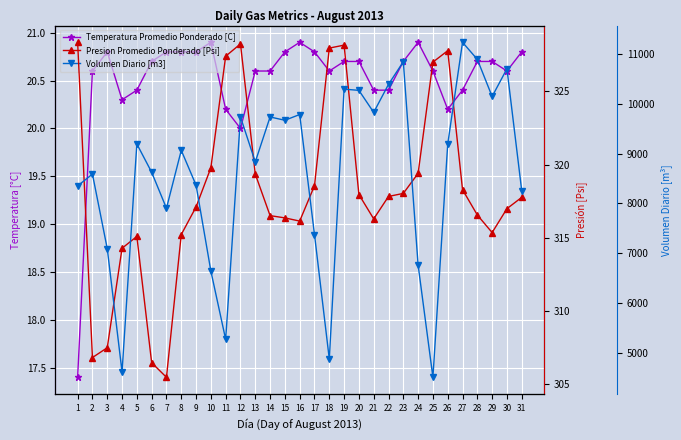

Reading left to right, transcribe all the data shown in this chart.

Temperatura Promedio Ponderado [C]: 1=17.4	2=20.6	3=20.8	4=20.3	5=20.4	6=20.7	7=20.8	8=20.8	9=20.8	10=20.9	11=20.2	12=20.0	13=20.6	14=20.6	15=20.8	16=20.9	17=20.8	18=20.6	19=20.7	20=20.7	21=20.4	22=20.4	23=20.7	24=20.9	25=20.6	26=20.2	27=20.4	28=20.7	29=20.7	30=20.6	31=20.8
Presion Promedio Ponderado [Psi]: 1=328.4	2=306.8	3=307.5	4=314.3	5=315.1	6=306.4	7=305.4	8=315.2	9=317.1	10=319.8	11=327.4	12=328.3	13=319.3	14=316.5	15=316.4	16=316.1	17=318.6	18=328.0	19=328.2	20=318.0	21=316.3	22=317.8	23=318.0	24=319.4	25=327.0	26=327.8	27=318.3	28=316.5	29=315.3	30=317.0	31=317.8
Volumen Diario [m3]: 1=8351.0	2=8587.0	3=7091.0	4=4616.0	5=9192.0	6=8624.0	7=7901.0	8=9064.0	9=8365.0	10=6640.0	11=5267.0	12=9734.0	13=8831.0	14=9734.0	15=9668.0	16=9783.0	17=7374.0	18=4874.0	19=10293.0	20=10268.0	21=9826.0	22=10389.0	23=10843.0	24=6760.0	25=4507.0	26=9188.0	27=11233.0	28=10890.0	29=10145.0	30=10702.0	31=8252.0